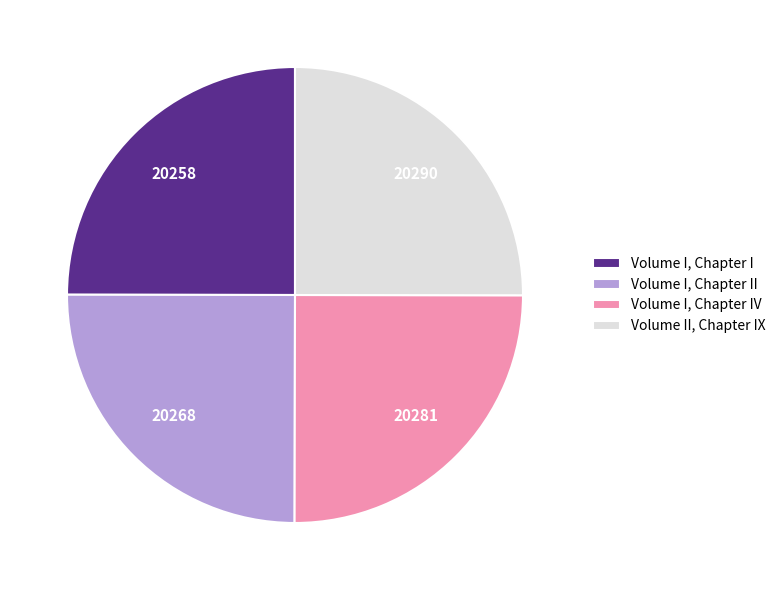

Approximately how many times larger is the value at Volume I, Chapter I compared to Volume I, Chapter IV?

1.0